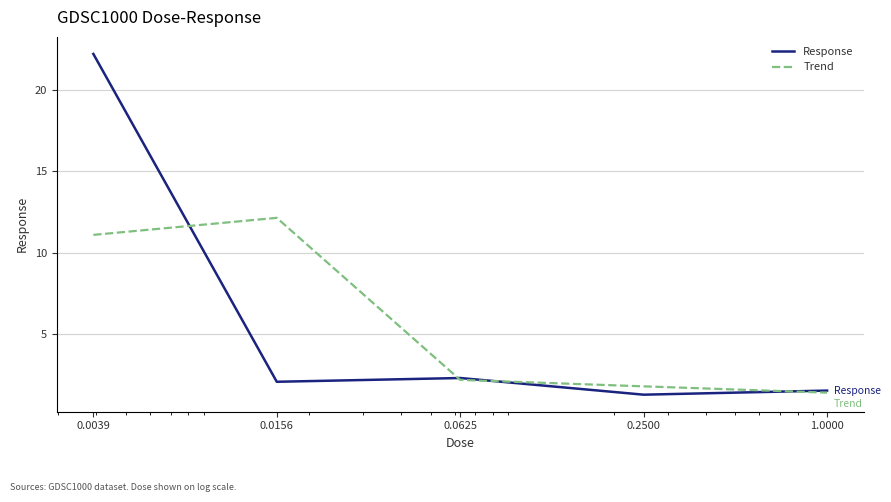

Which series has the widest spread of values?

Response